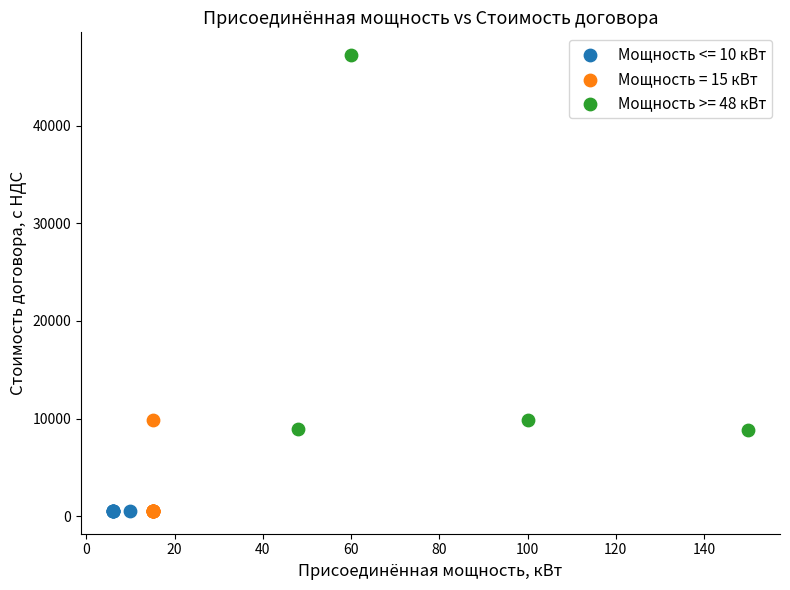

Which series reaches the maximum Y coordinate?

Мощность >= 48 кВт